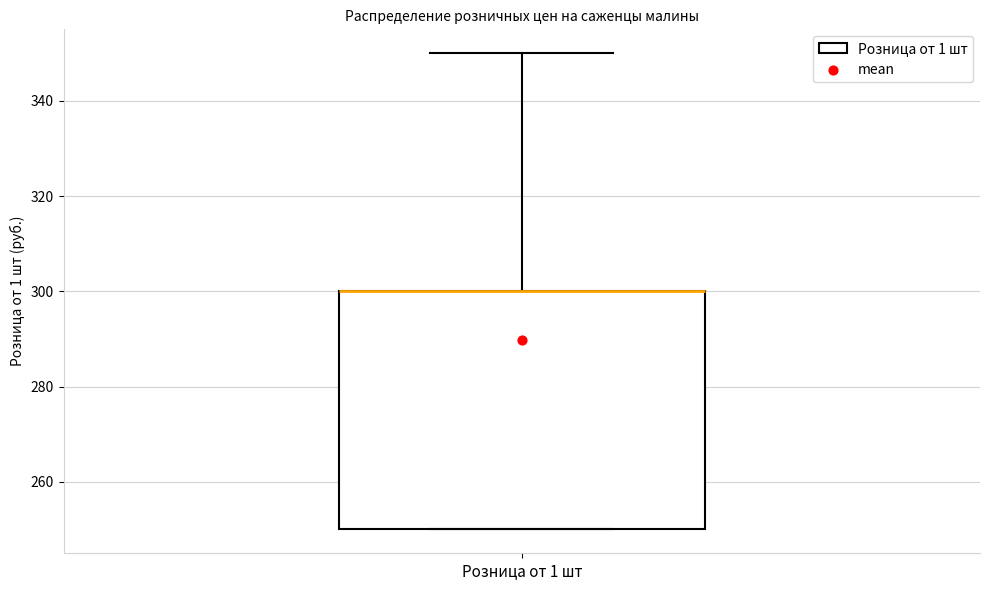

Transcribe this box plot: give where the median line is, the range the box spans, and where the two whiskers end, as read against the y-axis. The values are not printed on the chart, so give them approximately, as read against the axis.

median 300 (drawn on the box's upper edge), box 250 to 300, whiskers 250 to 350